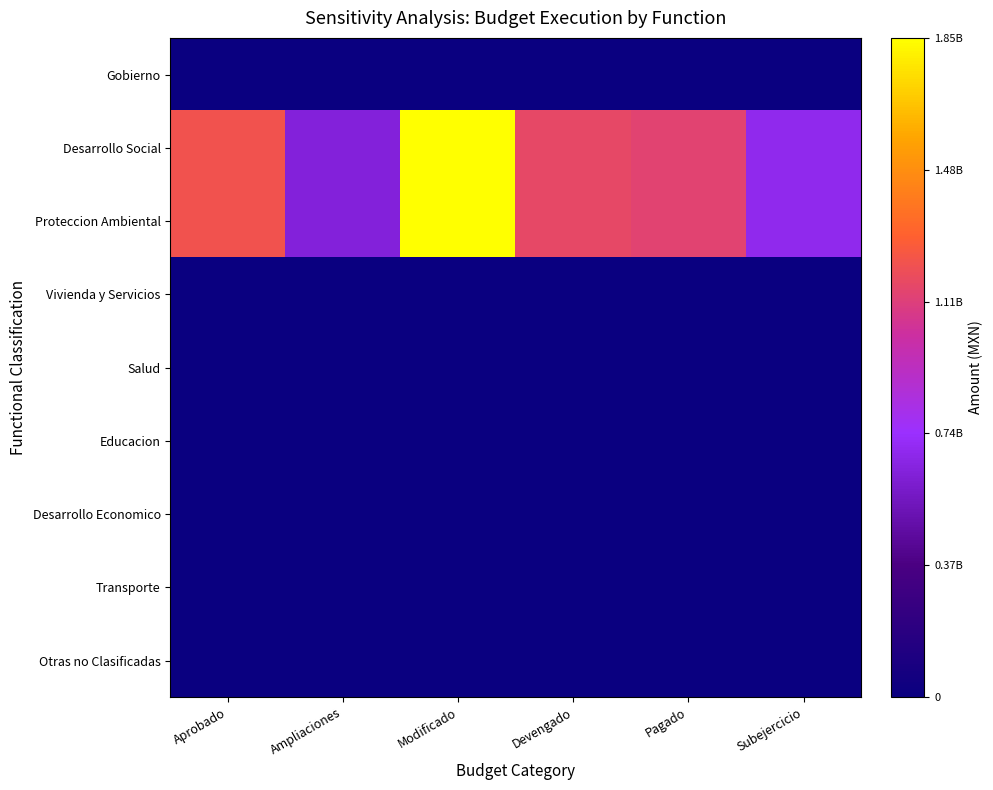

Reading right to left, extract all data points from this chart.

Gobierno: Subejercicio=0.0	Pagado=0.0	Devengado=0.0	Modificado=0.0	Ampliaciones=0.0	Aprobado=0.0
Desarrollo Social: Subejercicio=0.4	Pagado=0.6	Devengado=0.6	Modificado=1.0	Ampliaciones=0.3	Aprobado=0.7
Proteccion Ambiental: Subejercicio=0.4	Pagado=0.6	Devengado=0.6	Modificado=1.0	Ampliaciones=0.3	Aprobado=0.7
Vivienda y Servicios: Subejercicio=0.0	Pagado=0.0	Devengado=0.0	Modificado=0.0	Ampliaciones=0.0	Aprobado=0.0
Salud: Subejercicio=0.0	Pagado=0.0	Devengado=0.0	Modificado=0.0	Ampliaciones=0.0	Aprobado=0.0
Educacion: Subejercicio=0.0	Pagado=0.0	Devengado=0.0	Modificado=0.0	Ampliaciones=0.0	Aprobado=0.0
Desarrollo Economico: Subejercicio=0.0	Pagado=0.0	Devengado=0.0	Modificado=0.0	Ampliaciones=0.0	Aprobado=0.0
Transporte: Subejercicio=0.0	Pagado=0.0	Devengado=0.0	Modificado=0.0	Ampliaciones=0.0	Aprobado=0.0
Otras no Clasificadas: Subejercicio=0.0	Pagado=0.0	Devengado=0.0	Modificado=0.0	Ampliaciones=0.0	Aprobado=0.0